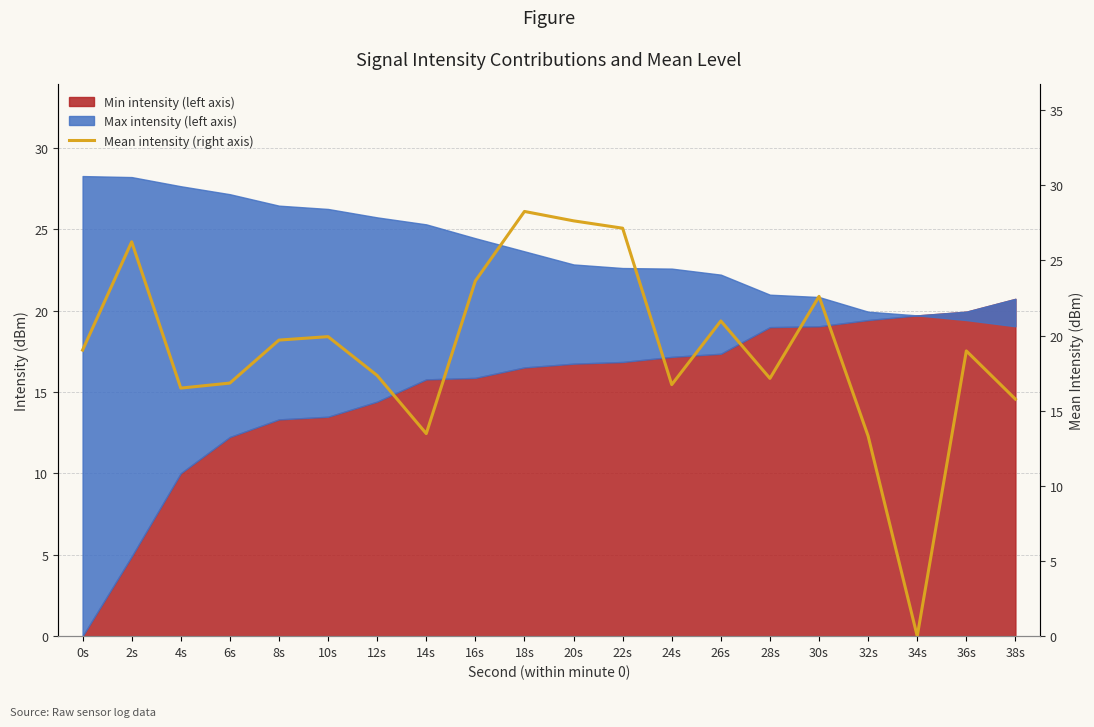

Where is the first local maximum?

2s